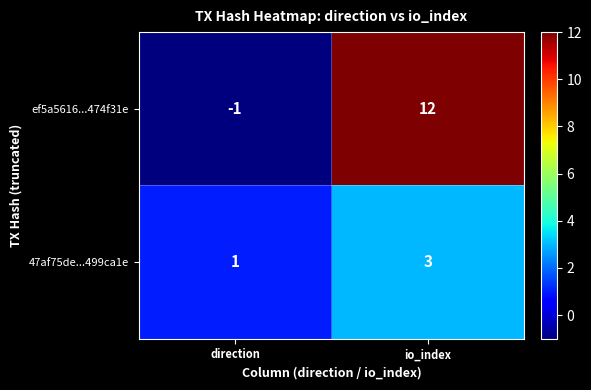

What is the sum of all ef5a5616...474f31e values?

11